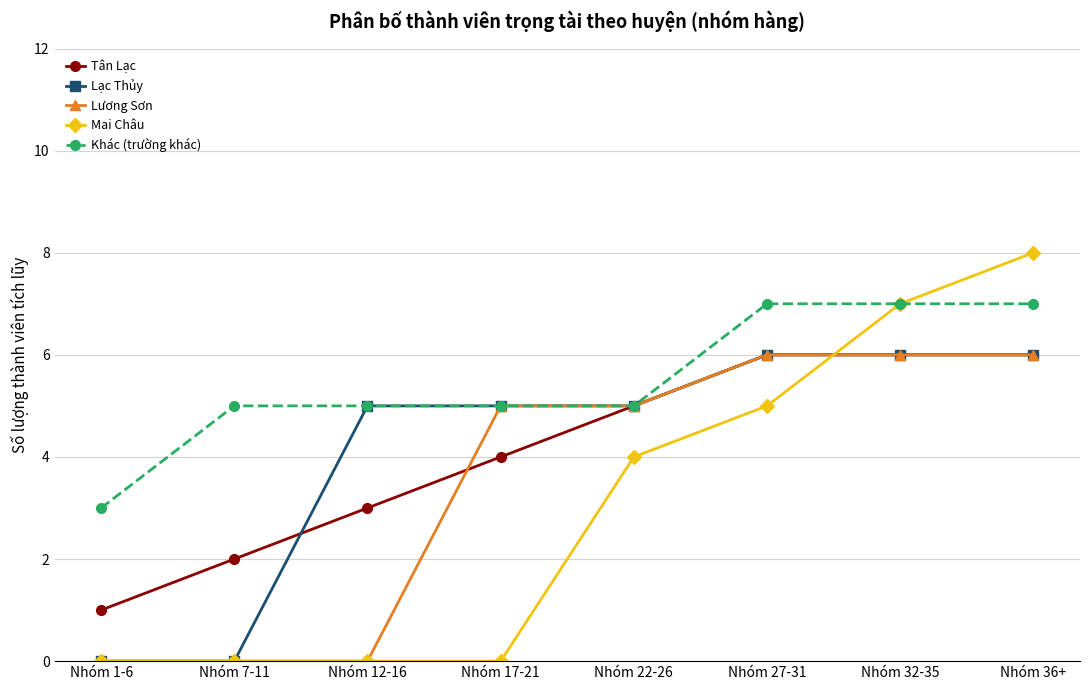

True or false: Tân Lạc has more than 2 interior local peaks.

False